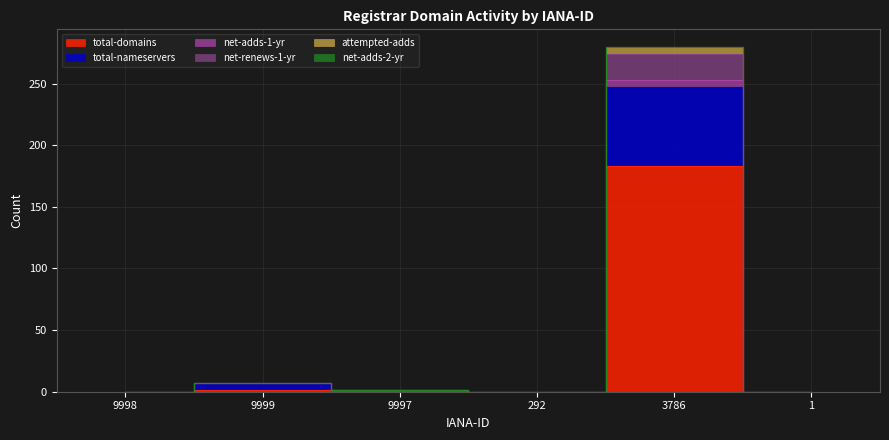

What is the spread (max minus min) of values at 3786?

97